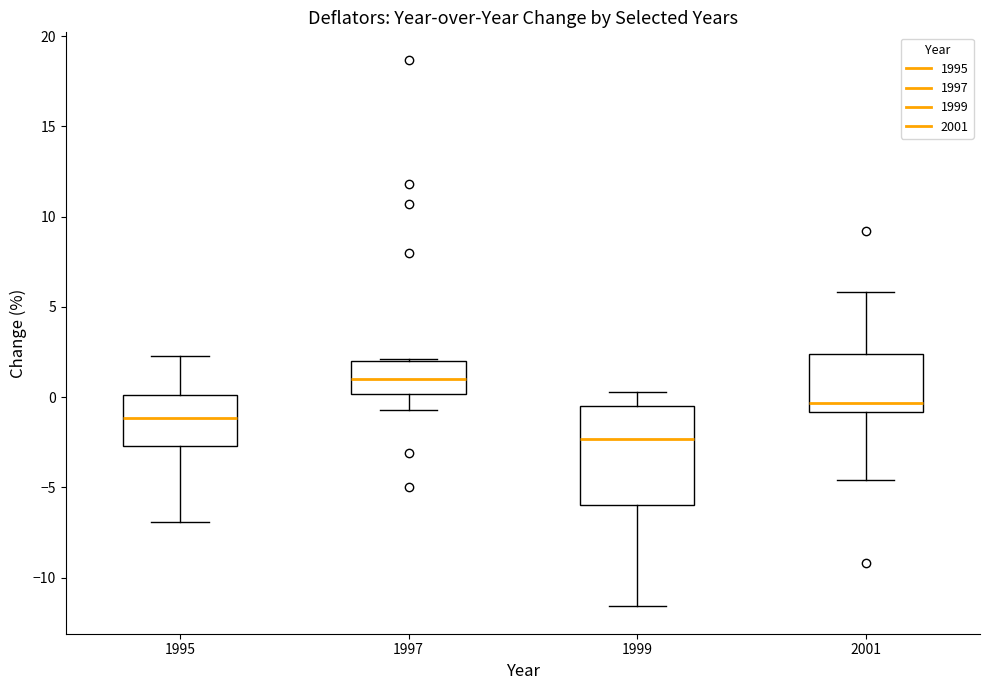

Which box's median line is the highest?

1997